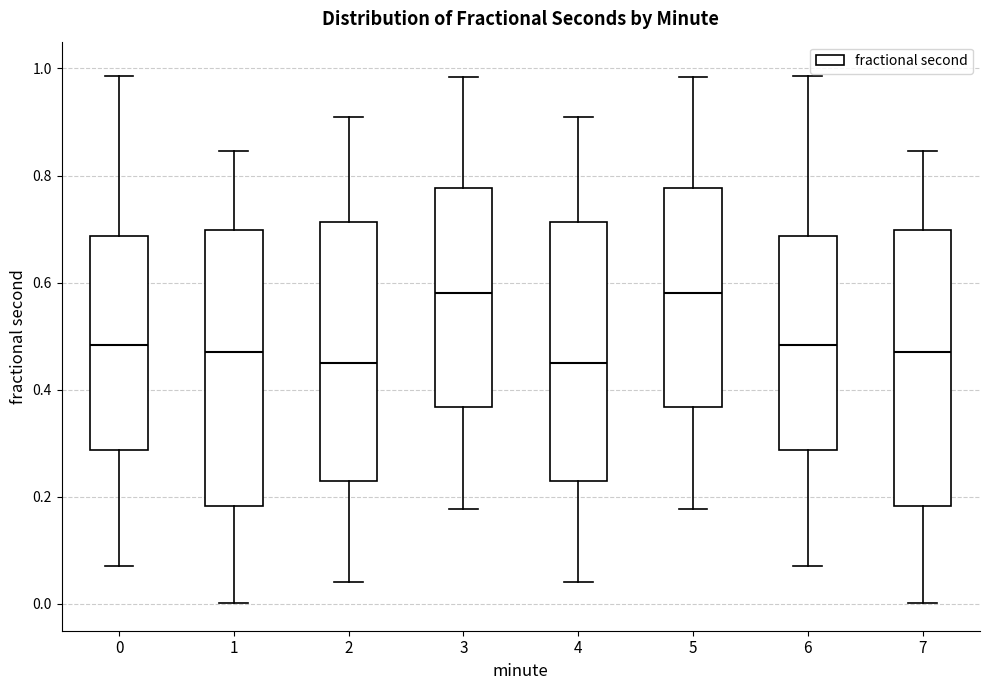

Where does the median line of the box at x = 4 sit on the y-axis? The values are not printed on the chart, so give them approximately, as read against the axis.

0.44